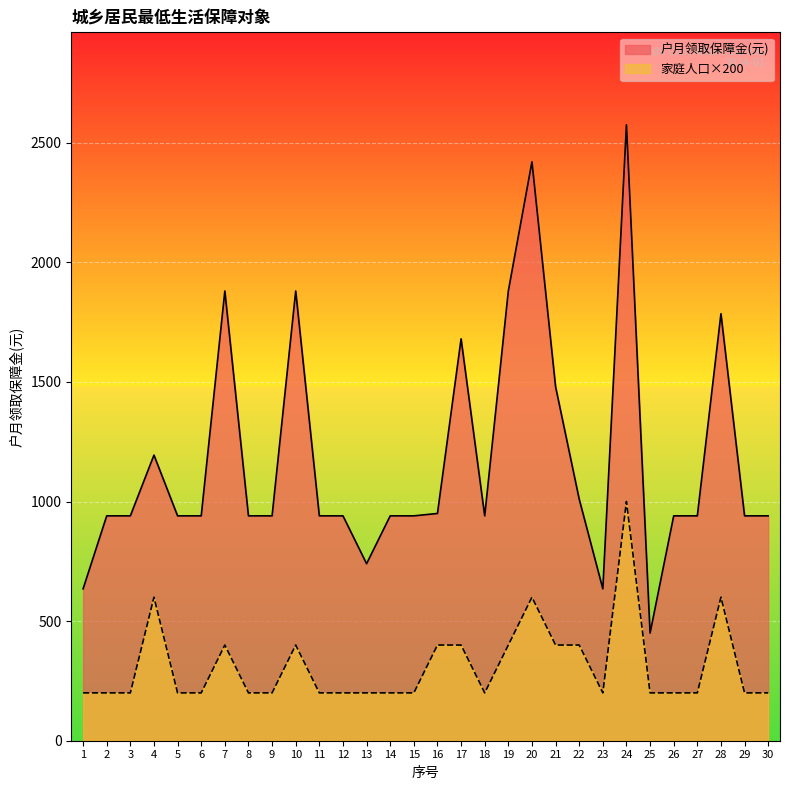

What is the lowest value of the 家庭人口(人) series?

200